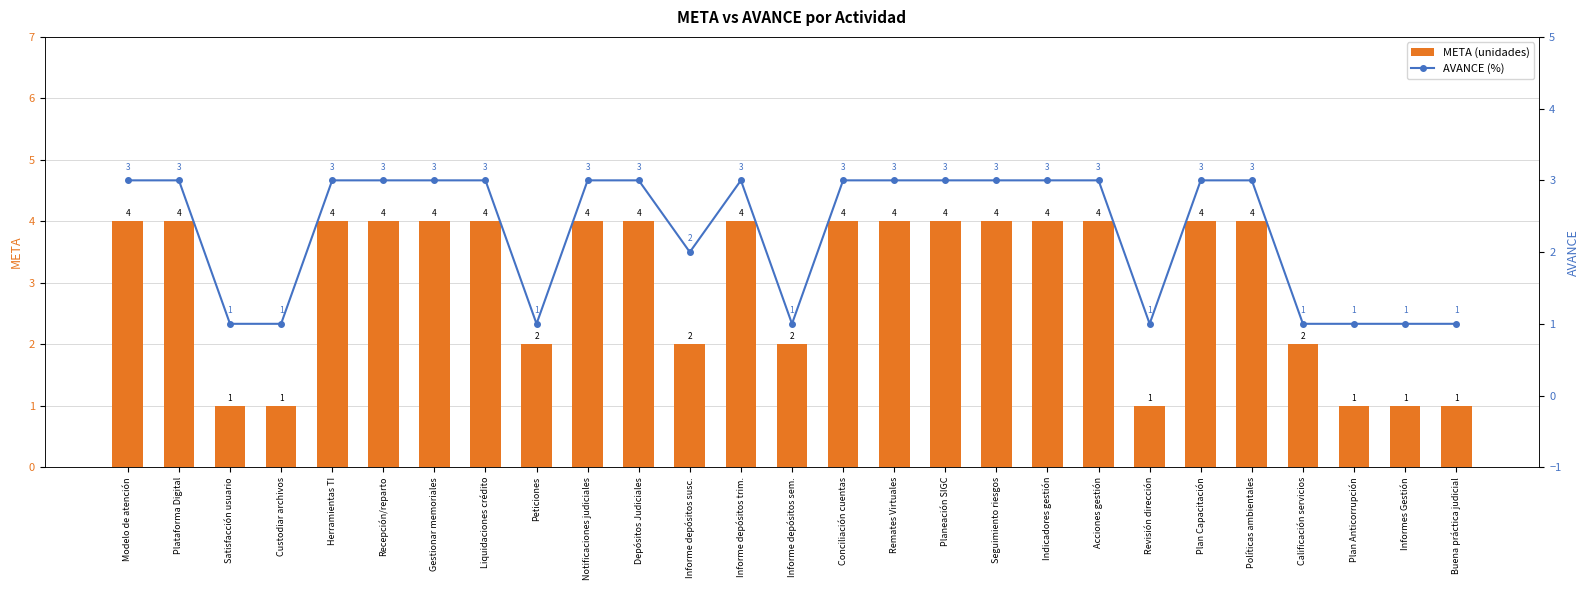

Rank the series by their maximum value, from lowest to highest.

AVANCE (%), META (unidades)